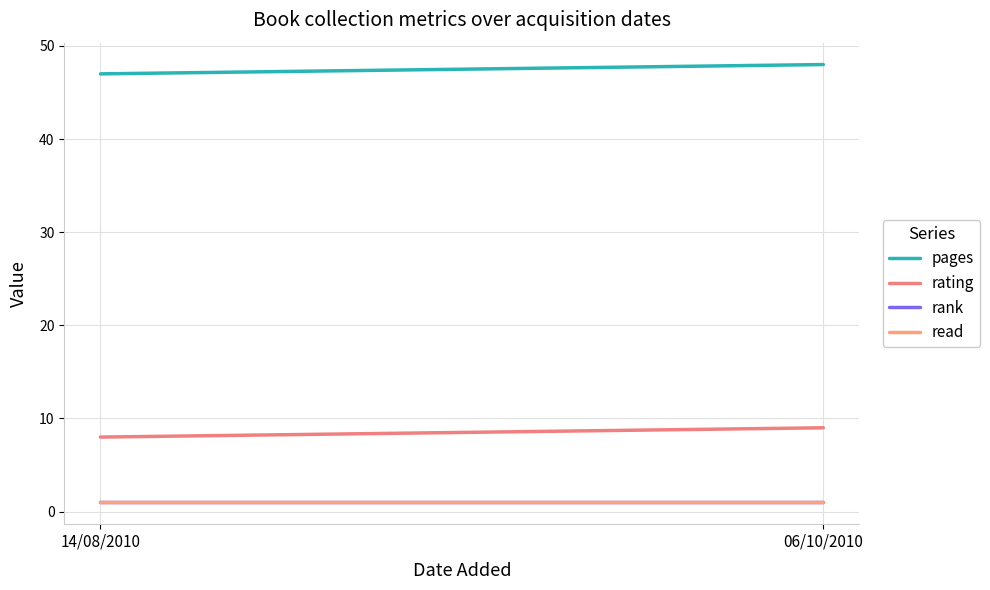

Count the number of data series in this chart.

4